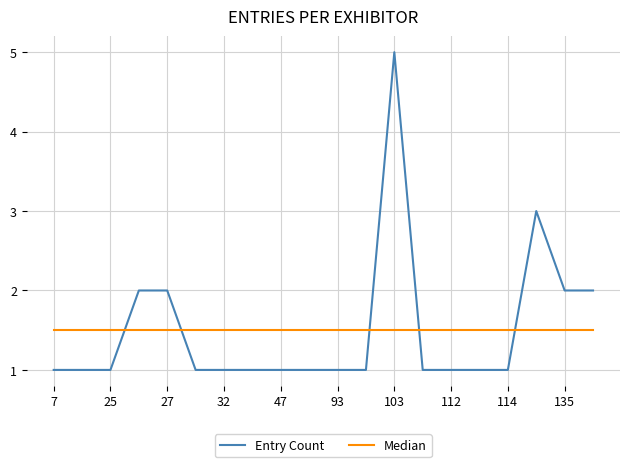

What is the greatest value displayed?

5.0